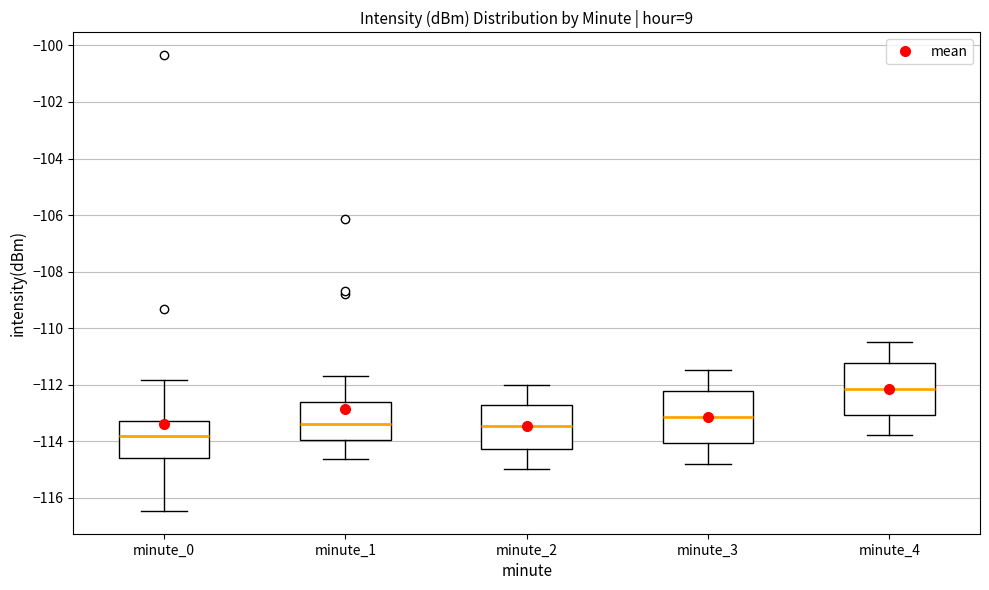

Where is the upper edge of the box for minute_3 on the y-axis? The values are not printed on the chart, so give them approximately, as read against the axis.

-112.2